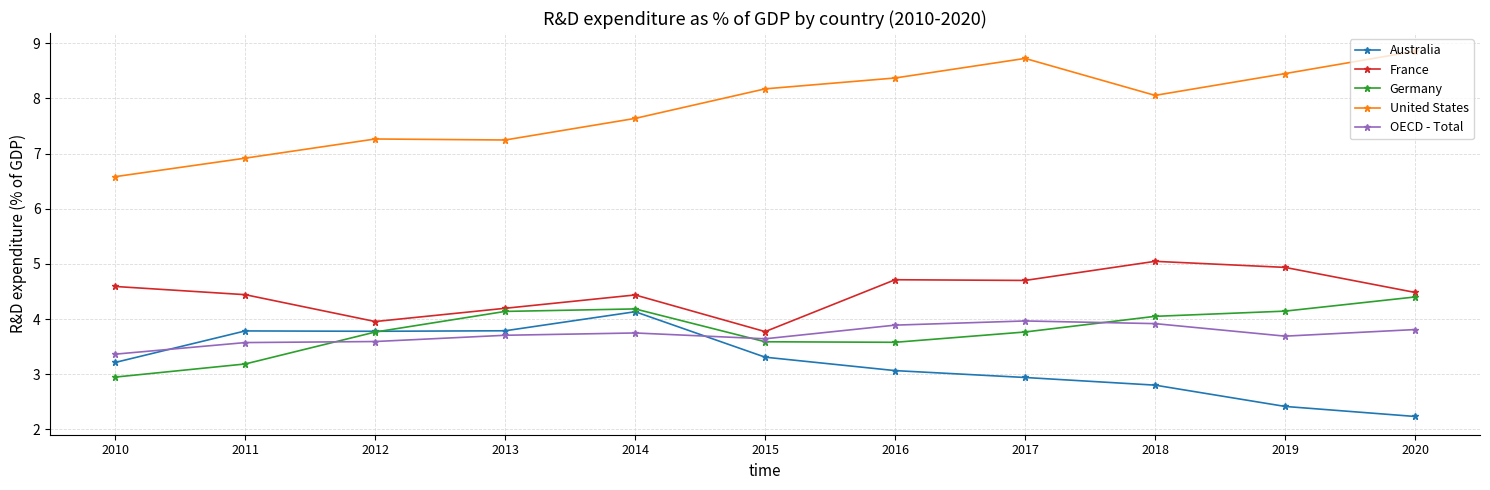

What is the value of the OECD - Total point at the 7th from the left?

3.9